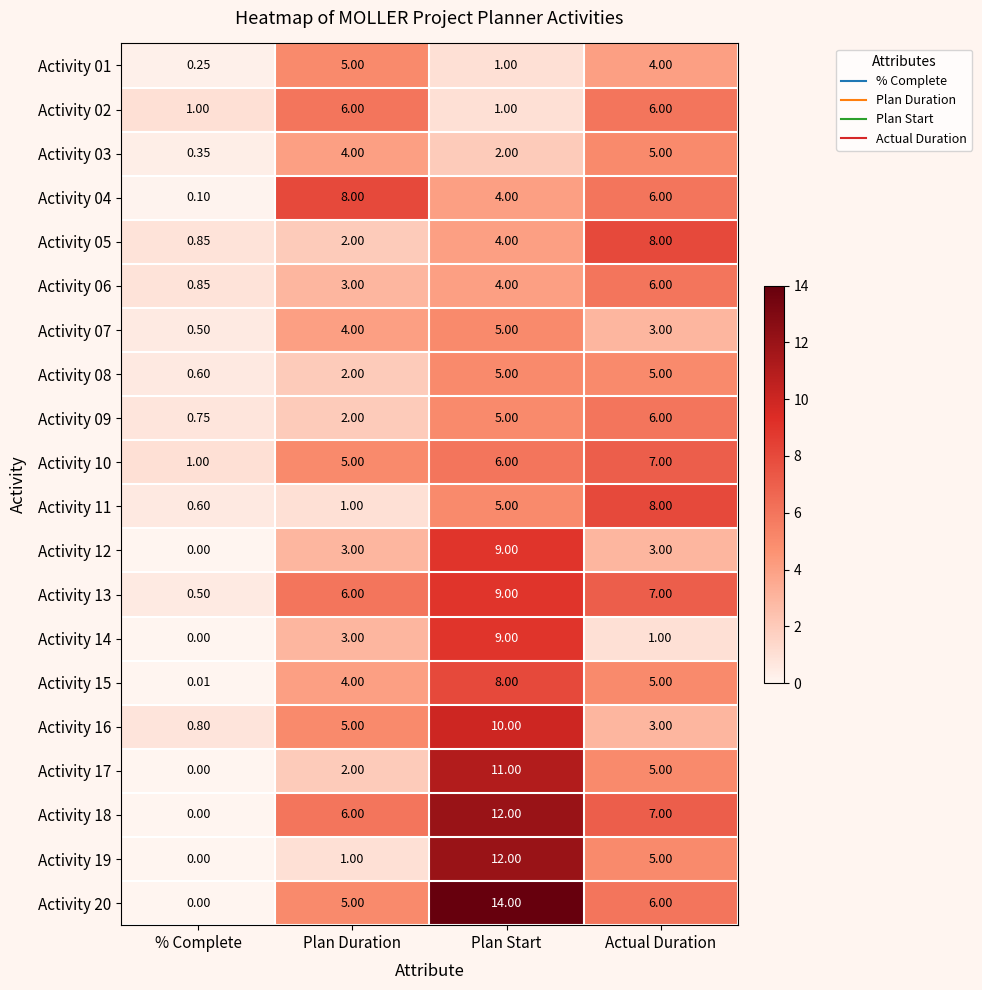

What is the spread (max minus min) of values at Plan Start?

13.0